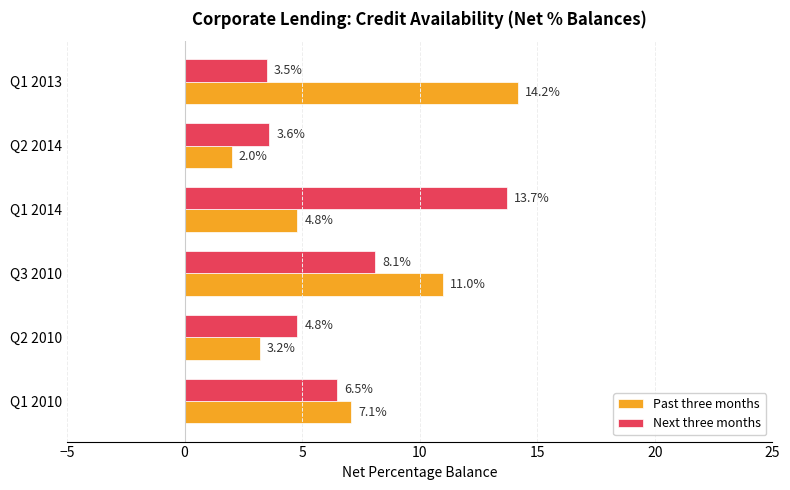

What is the difference between the second highest and minimum values in the Next three months series?

4.6